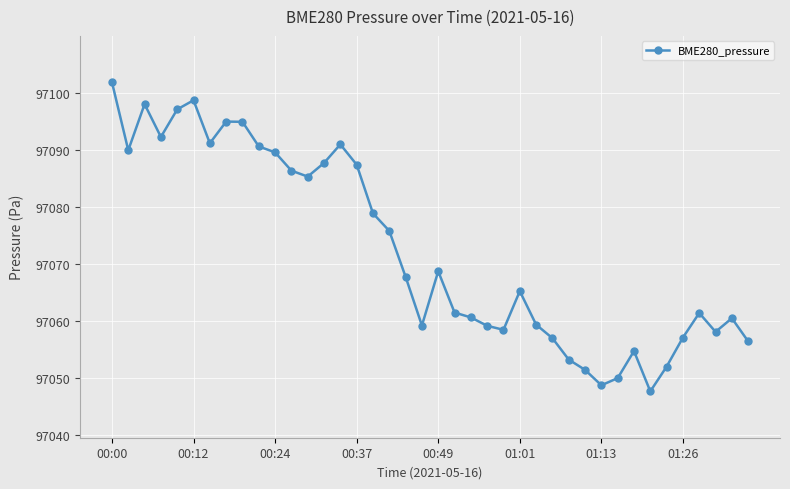

How many series are shown in this chart?

1